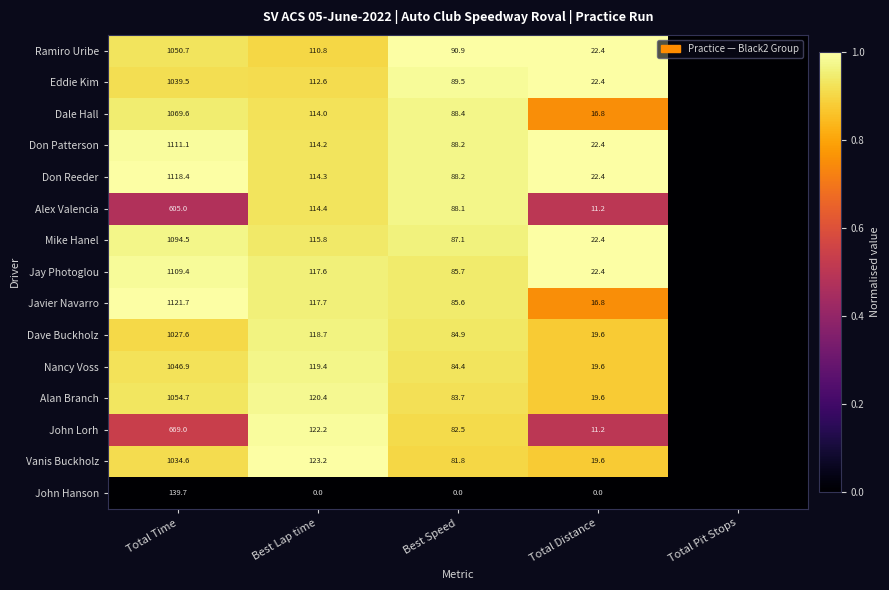

Is the value of John Hanson at Best Lap time greater than the value of Nancy Voss at Total Distance?

No